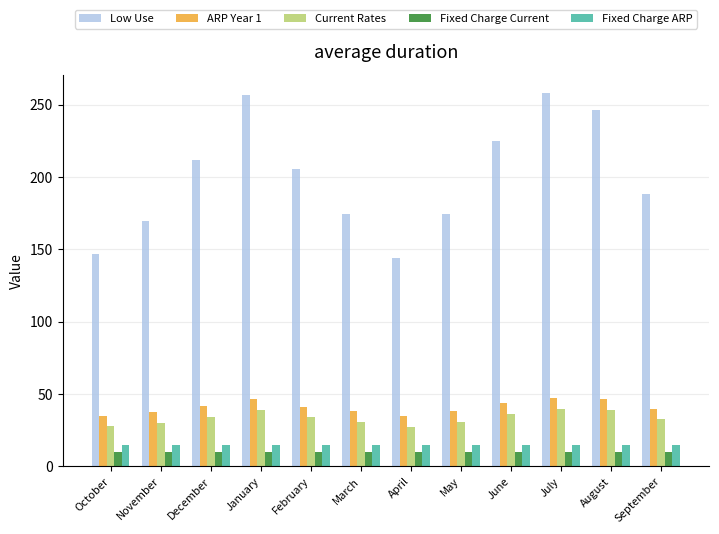

What is the total value across all series at July?

370.1